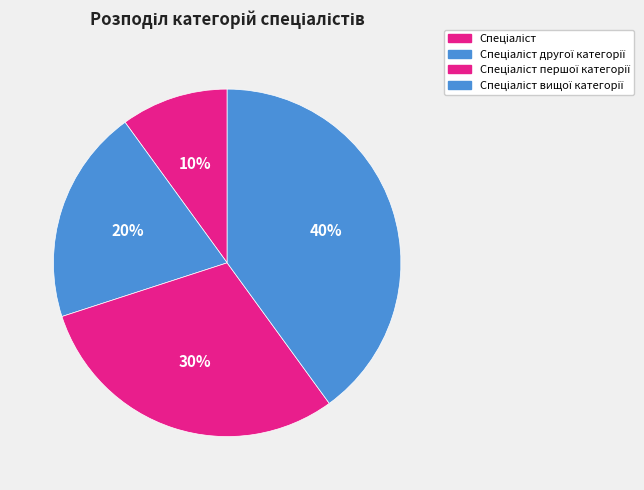

How many segments does this pie chart have?

4